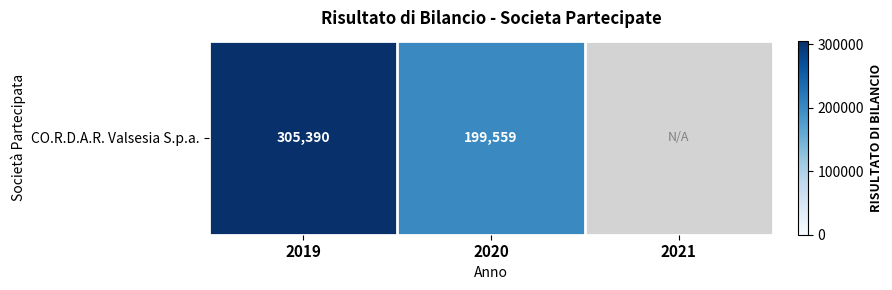

Is it true that the value at 2020 is 138315.2?

False